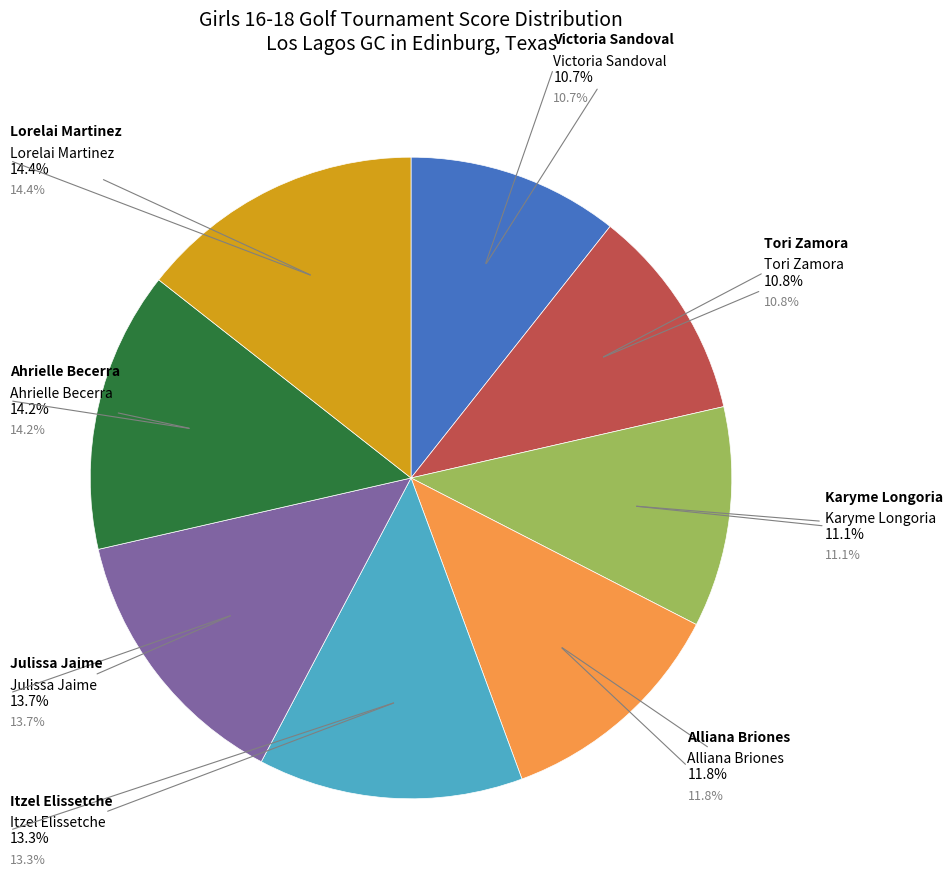

The Karyme Longoria slice represents 1% of the pie. True or false?

False